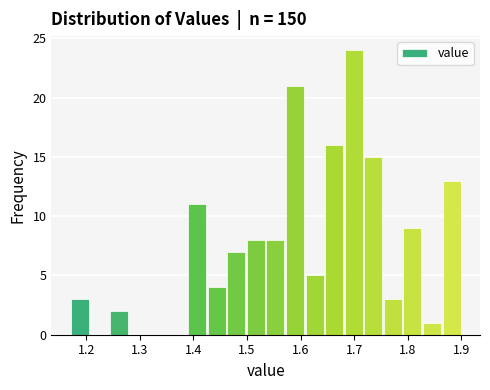

Read against the x-axis, roughly where is the centre of the tallest bar?

1.70